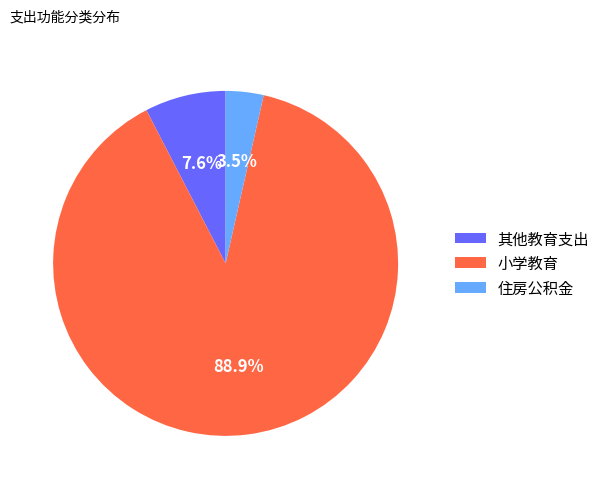

What is the majority slice?

小学教育